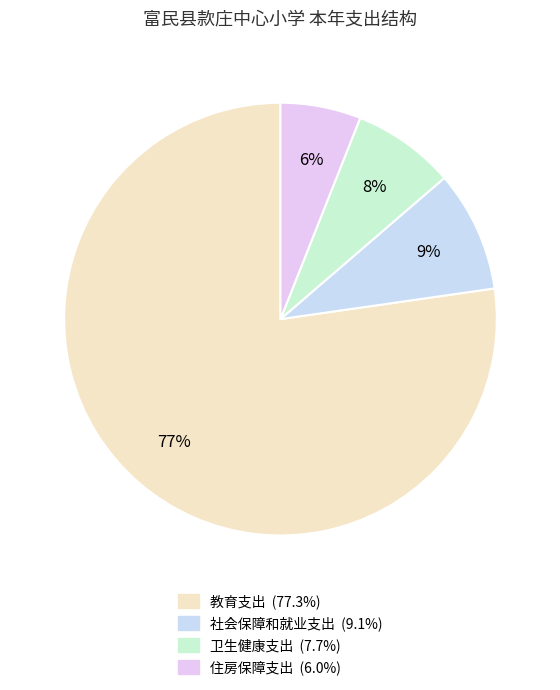

What is the change in value from 教育支出 to 卫生健康支出?

-14986127.5